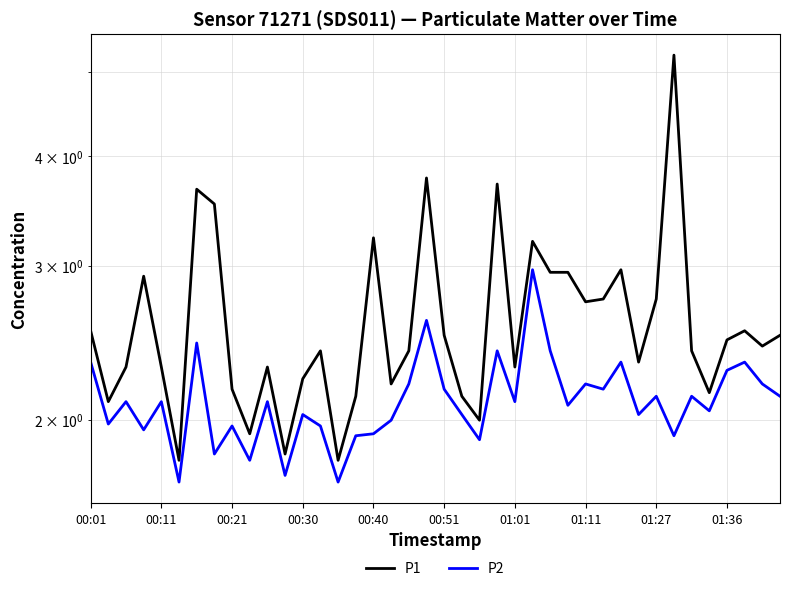

What is the sum of the P2 values at 14 and 27?

3.8